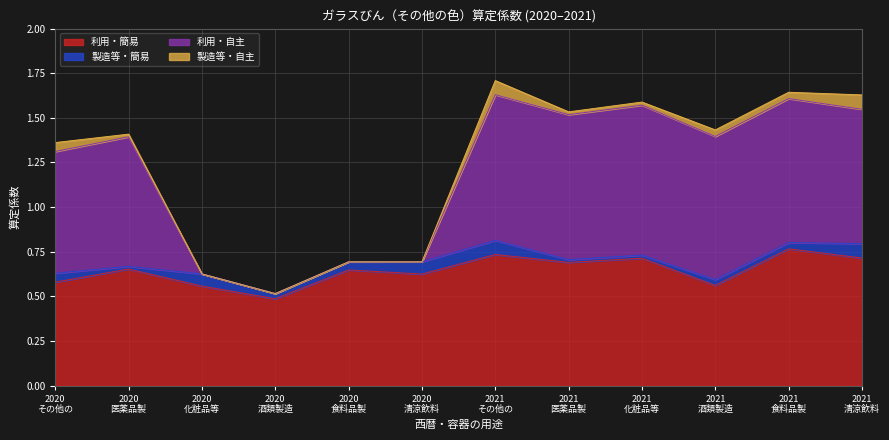

What is the difference between the highest and lowest values at 2021 医薬品製?

0.8